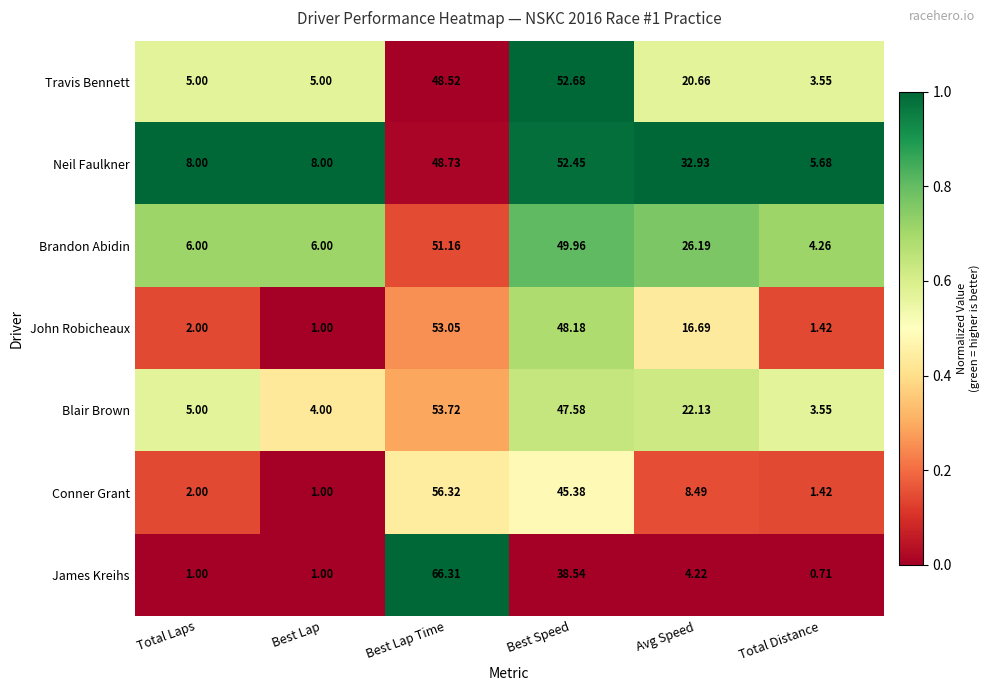

Where is Conner Grant nearest to the value 28?

Best Speed